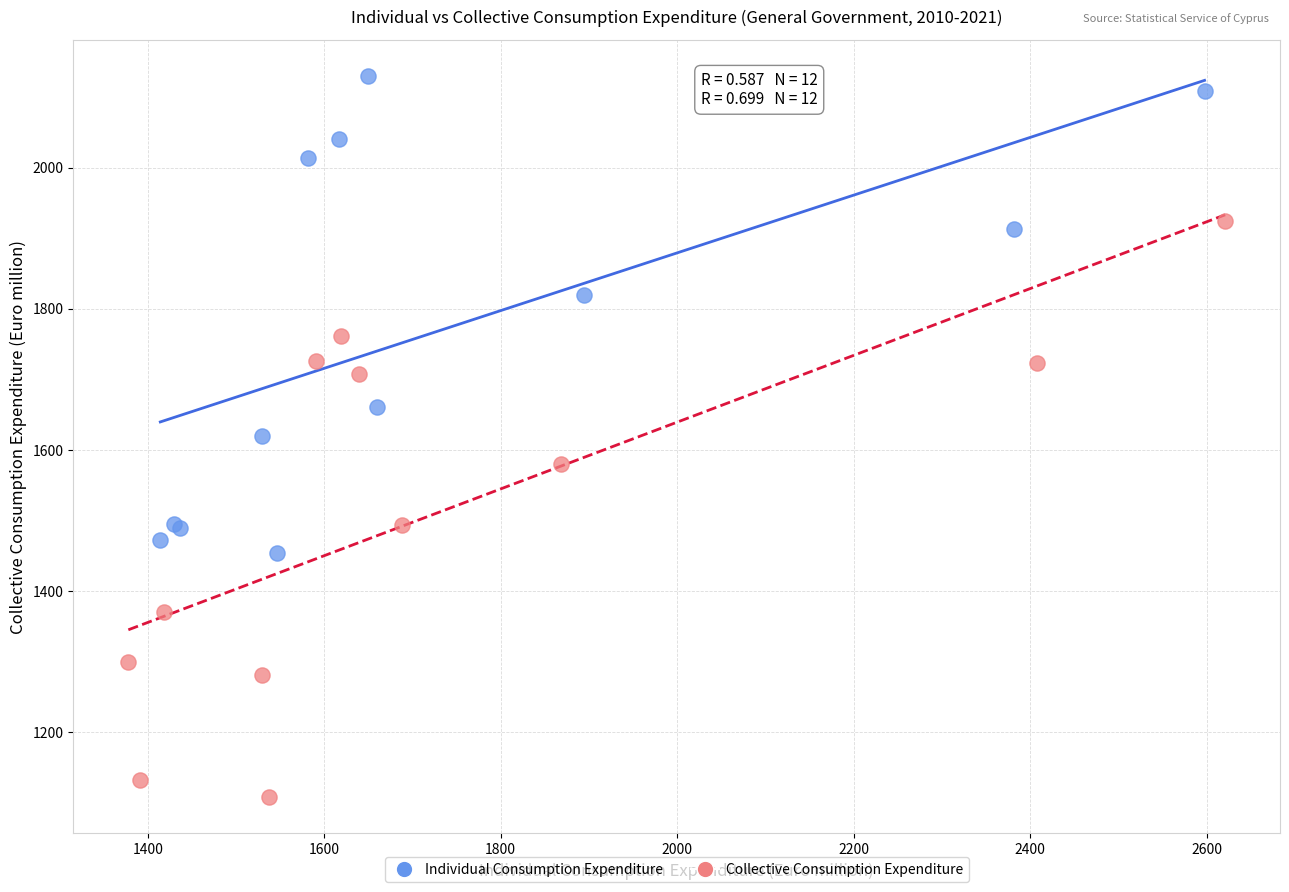

Which series contains the lowest Y value?

Collective Consumption Expenditure